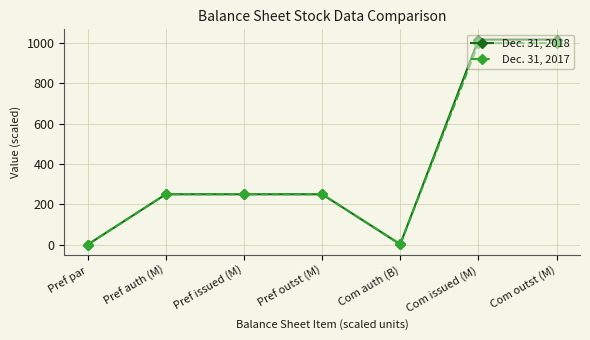

Is it true that Dec. 31, 2018 equals 146.6 at Pref issued (M)?

False